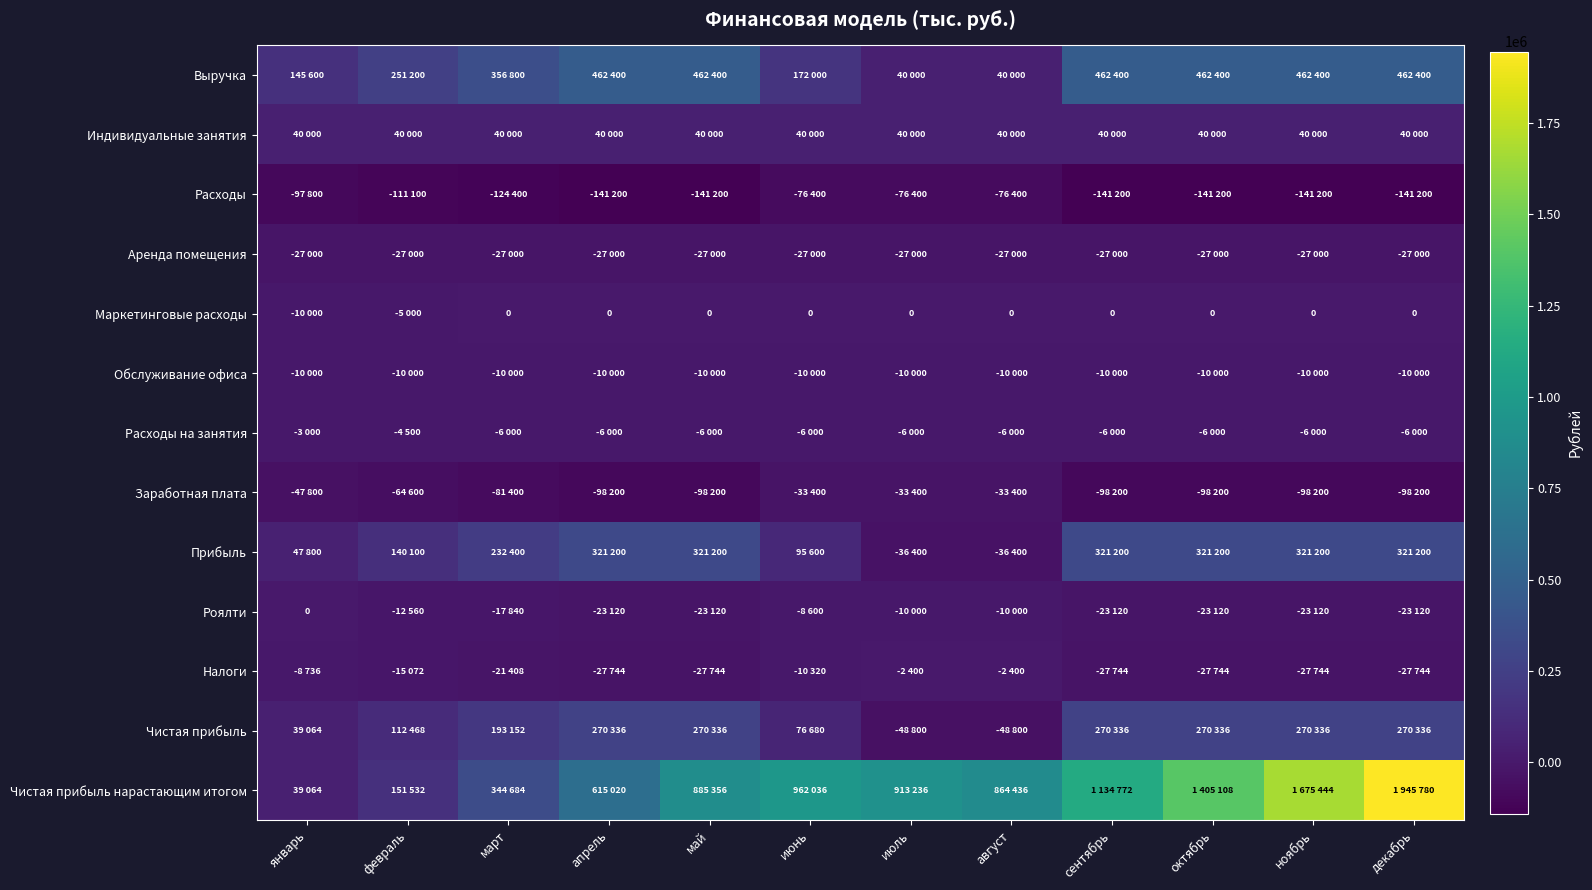

Between сентябрь and октябрь, which series saw the biggest shift?

Чистая прибыль нарастающим итогом